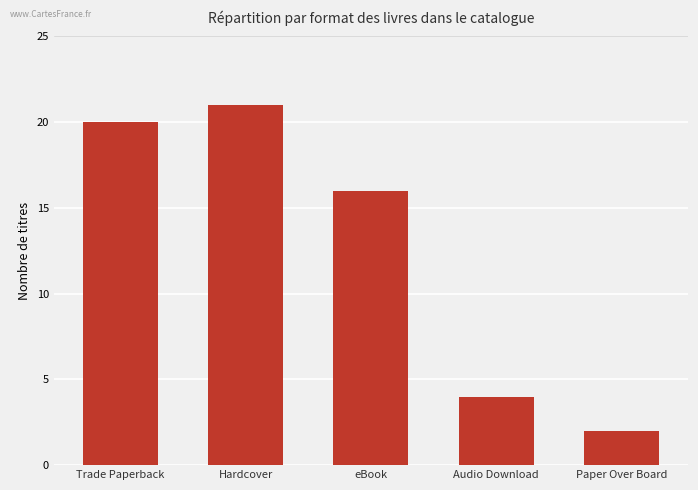

Is it true that the value at Audio Download is 4?

True